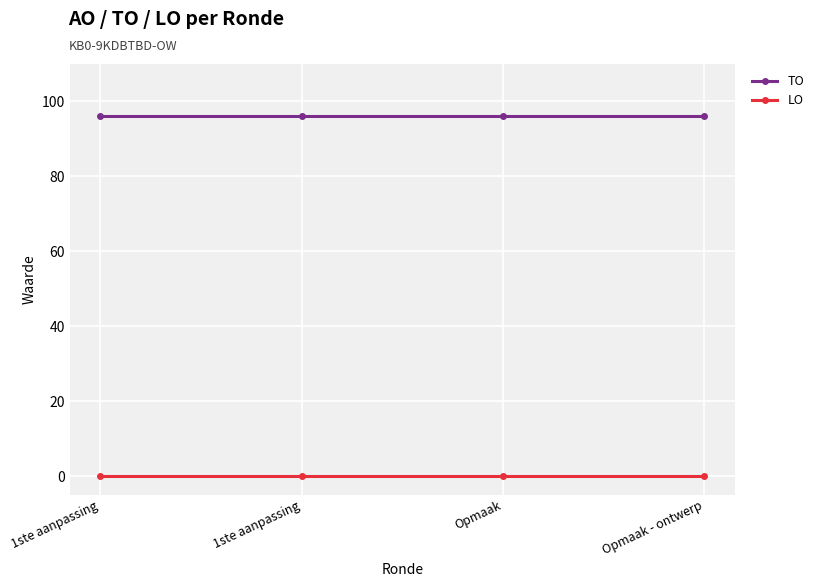

How many series are shown in this chart?

2